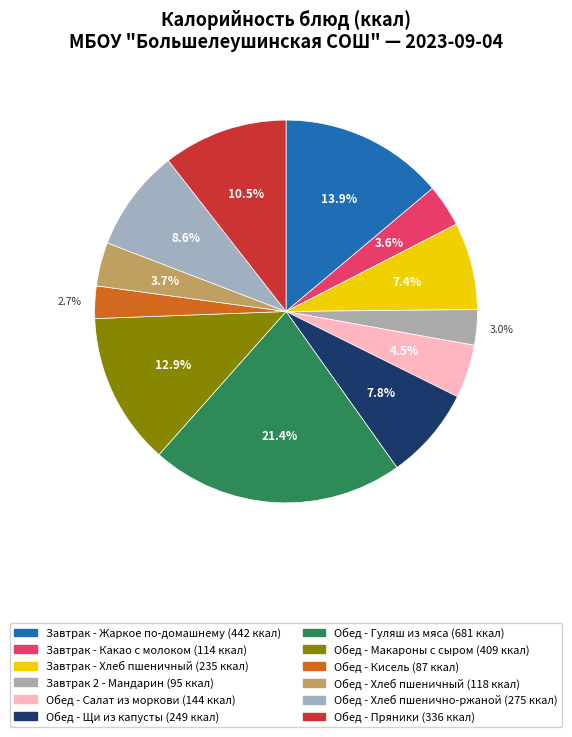

Count the number of slices in the pie.

12